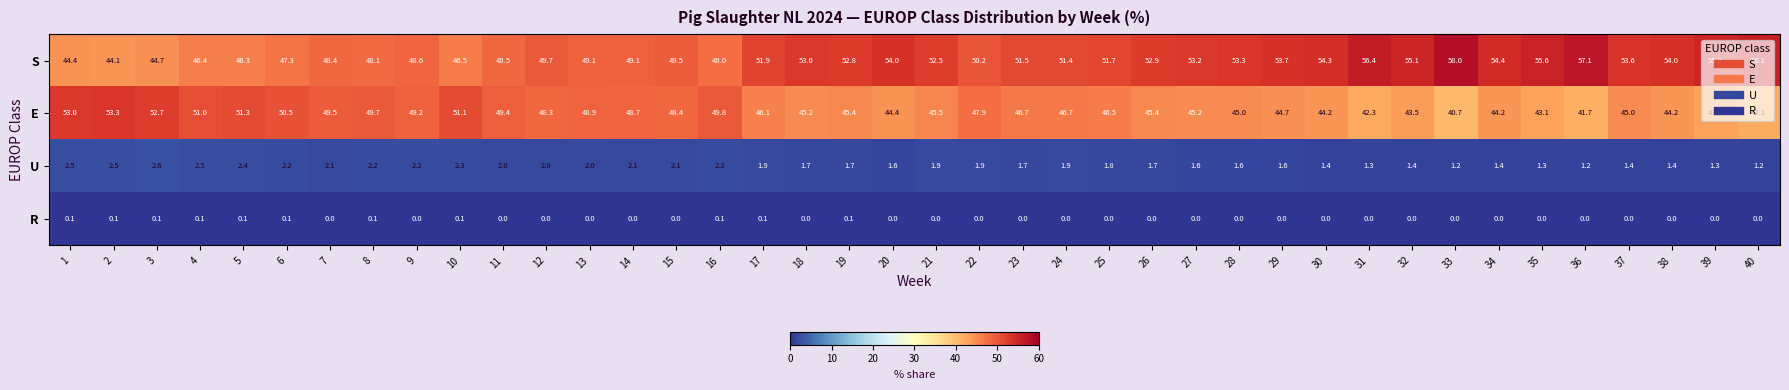

The E series shows 47.9 at 22. True or false?

True